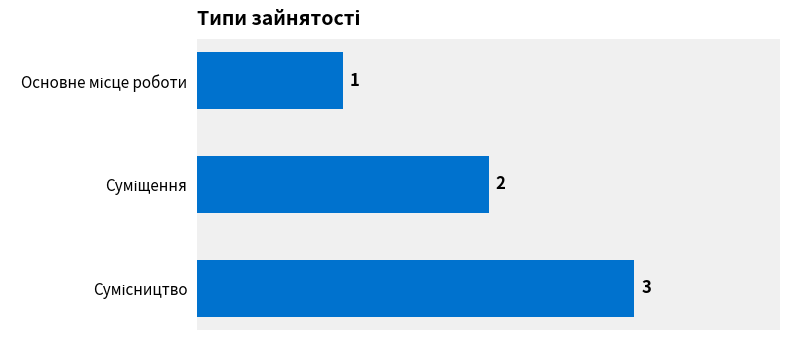

What is the greatest value displayed?

3